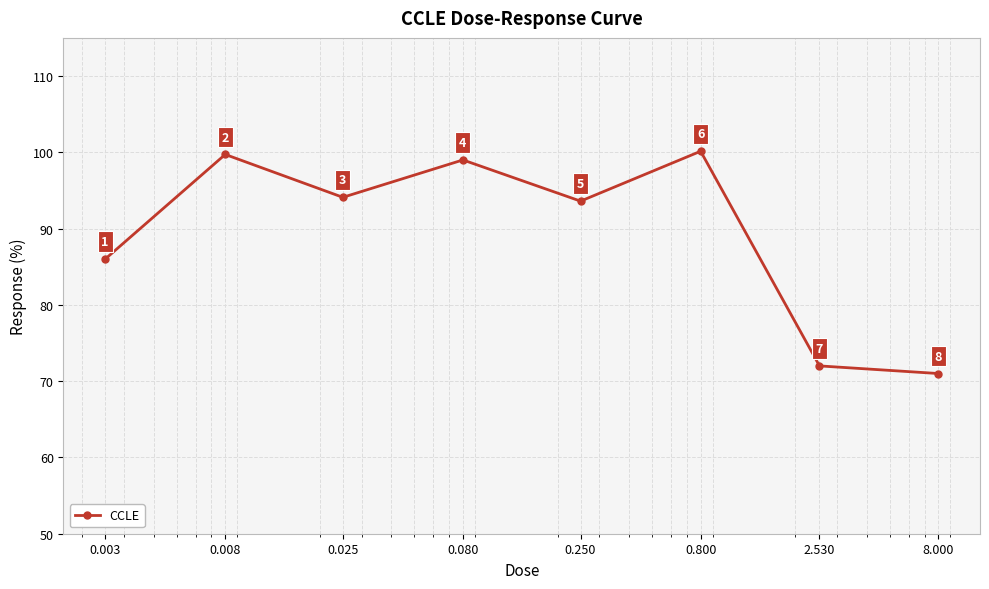

True or false: the data has more than 2 interior local peaks.

True